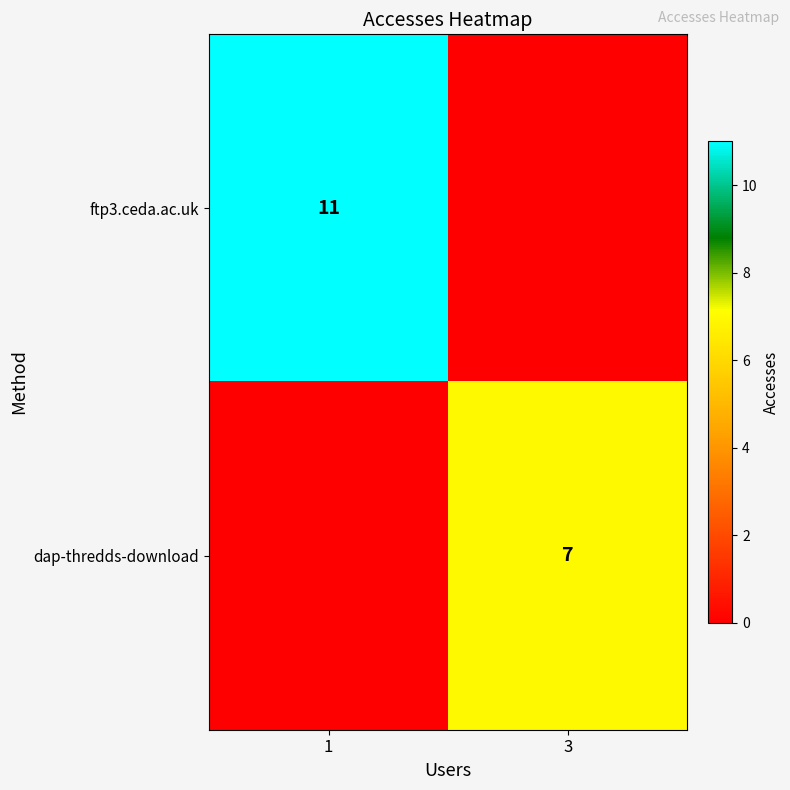

What is the maximum value shown in the chart?

11